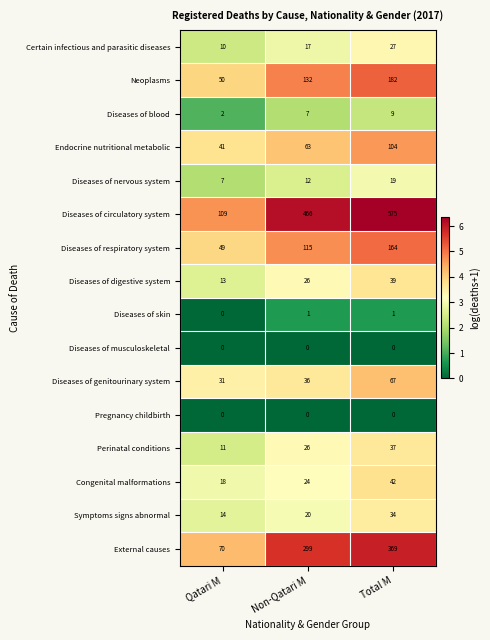

What is the sum of the Neoplasms values at Non-Qatari M and Qatari M?

182